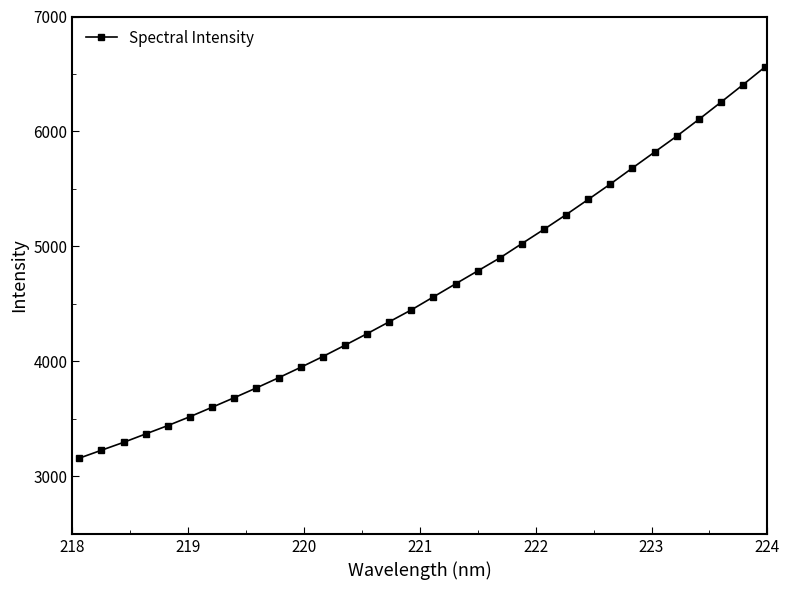

What is the value of the 21st point from the left?

5025.2